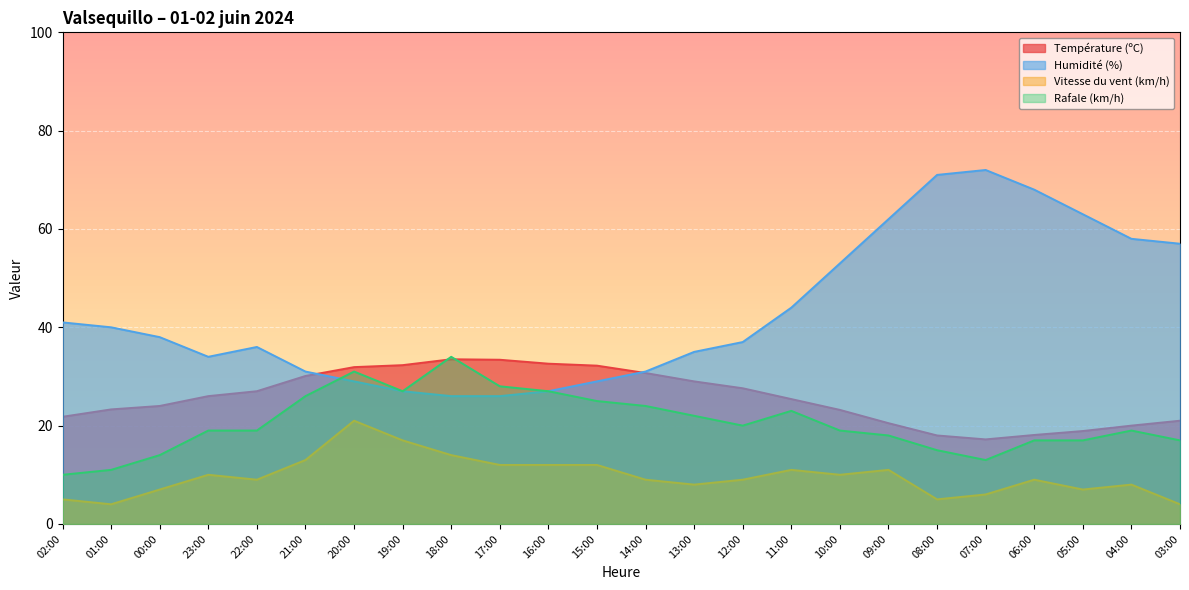

Is it true that Humidité (%) equals 17.1 at 22:00?

False